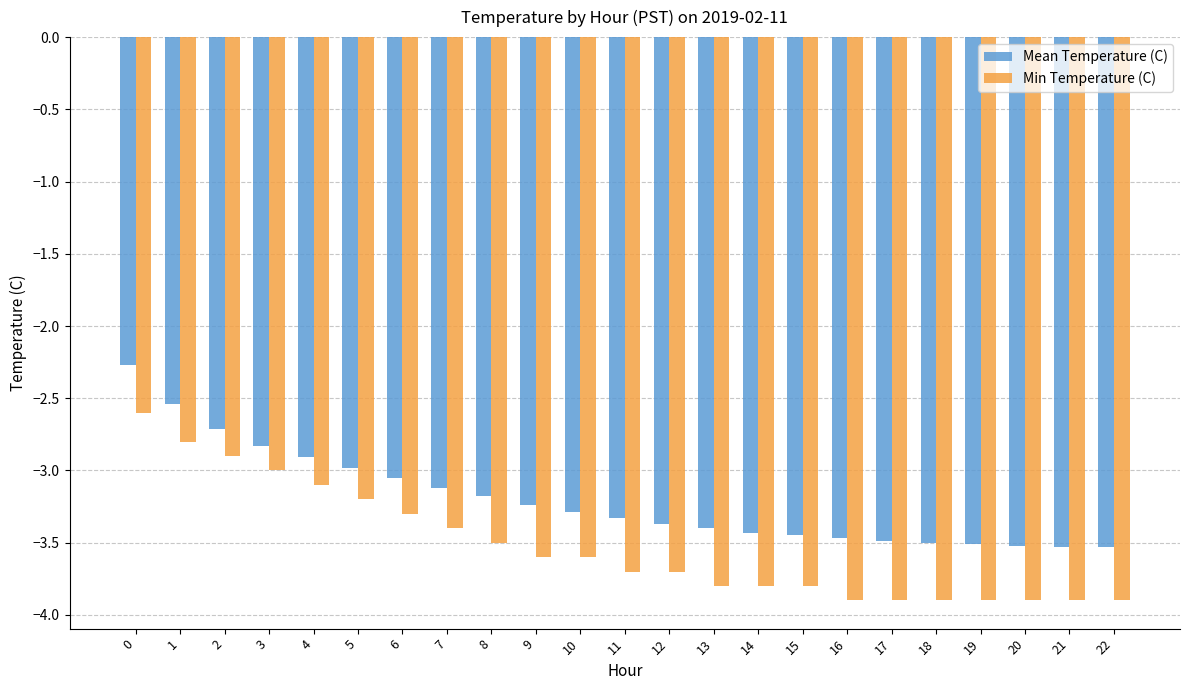

The value of Min Temperature (C) at 6 is -3.3. True or false?

True